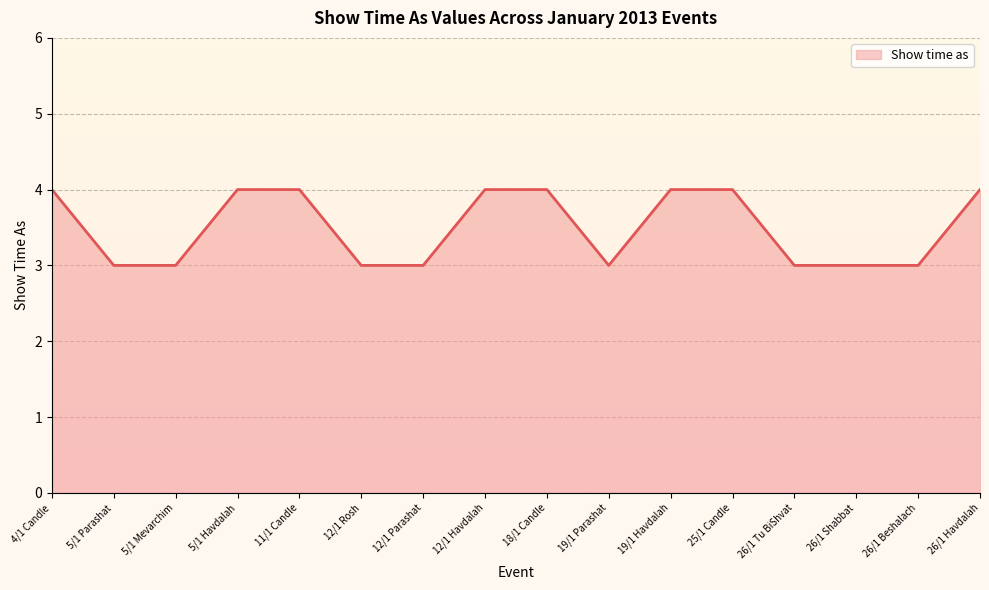

What is the greatest value displayed?

4